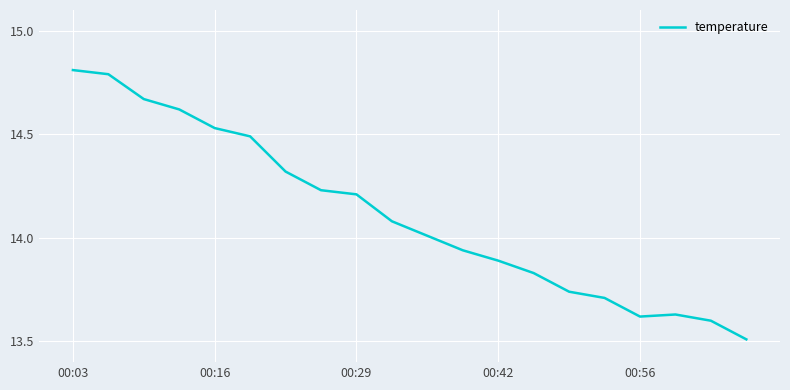

What is the greatest value displayed?

14.8